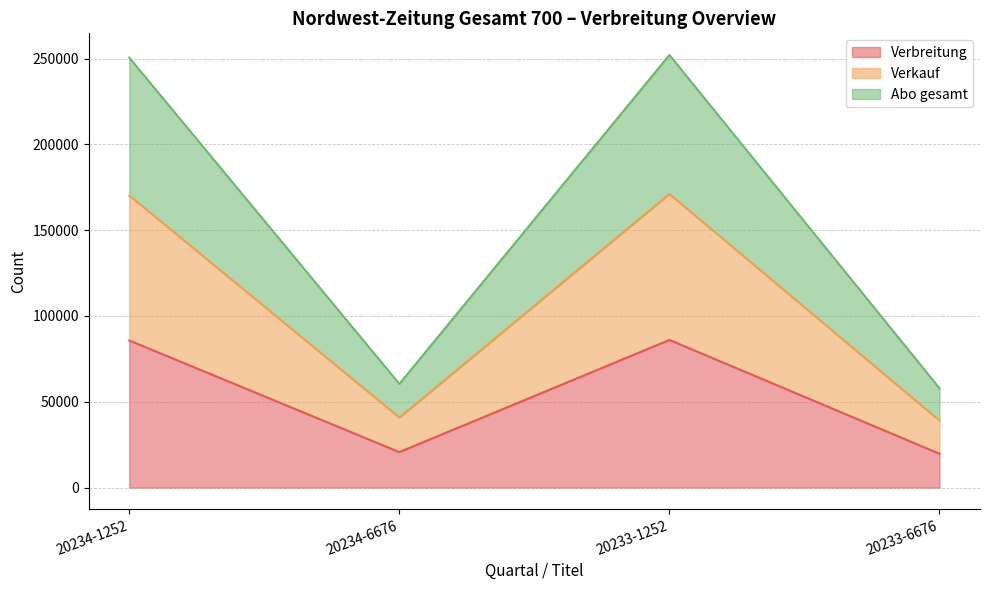

Rank the categories by Verbreitung value from lowest to highest.

20233-6676, 20234-6676, 20234-1252, 20233-1252